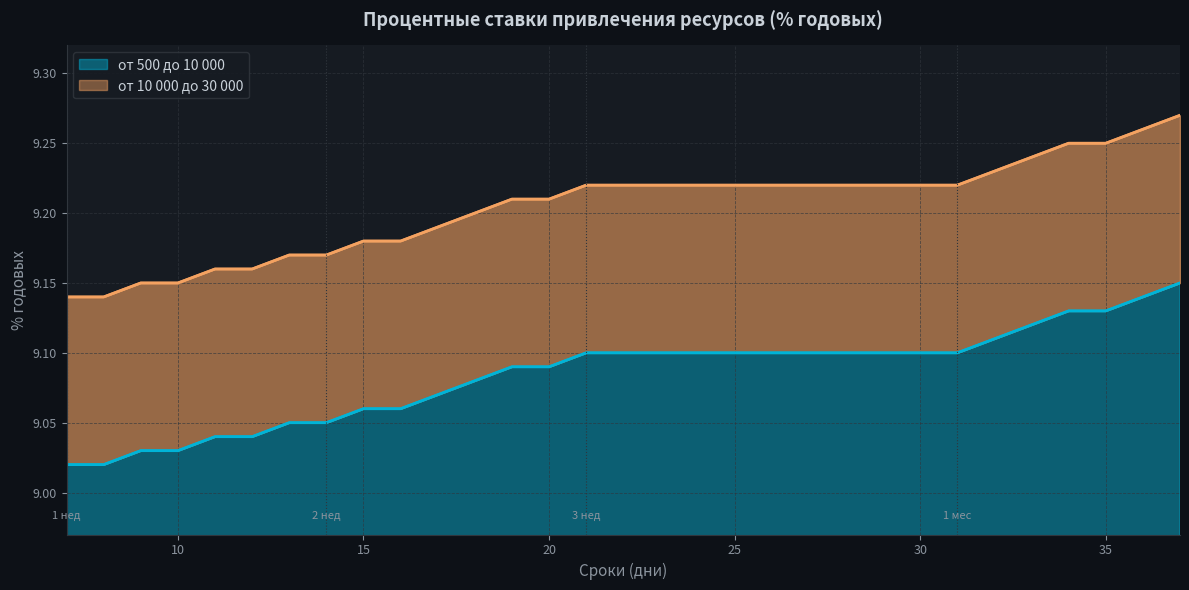

Which series has the largest range (max minus min)?

от 10 000 до 30 000